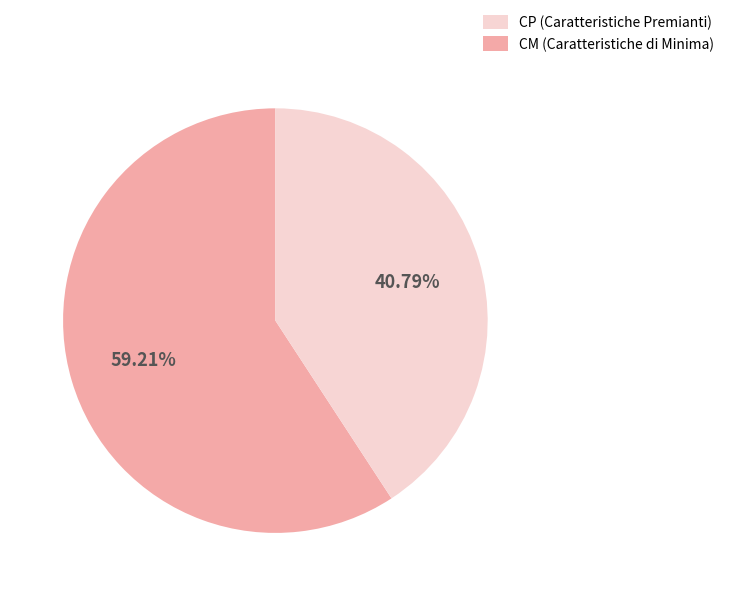

Is there a majority slice in this chart?

Yes